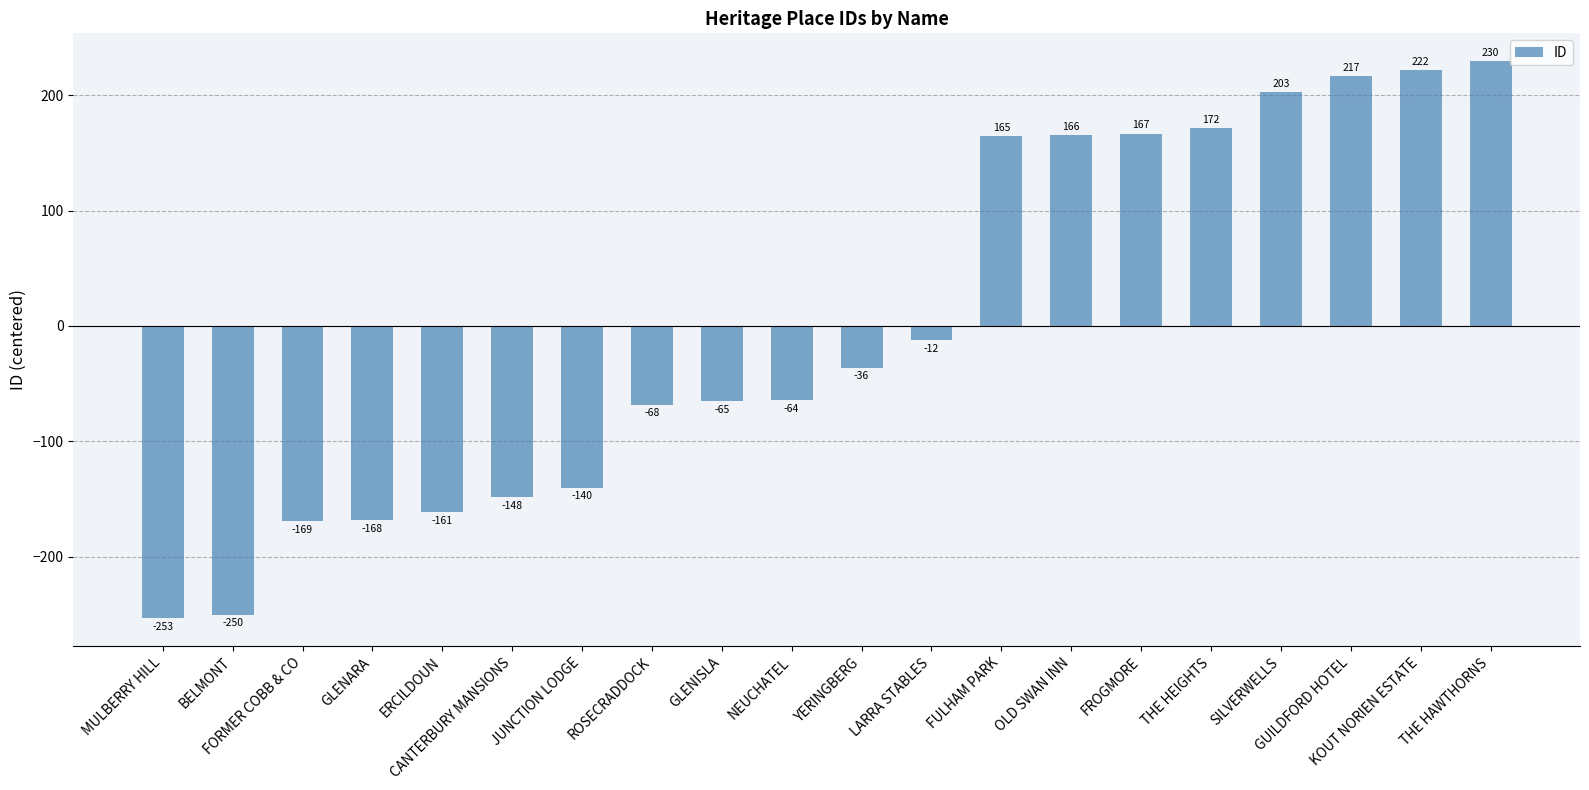

At which label is the value closest to -11?

LARRA STABLES